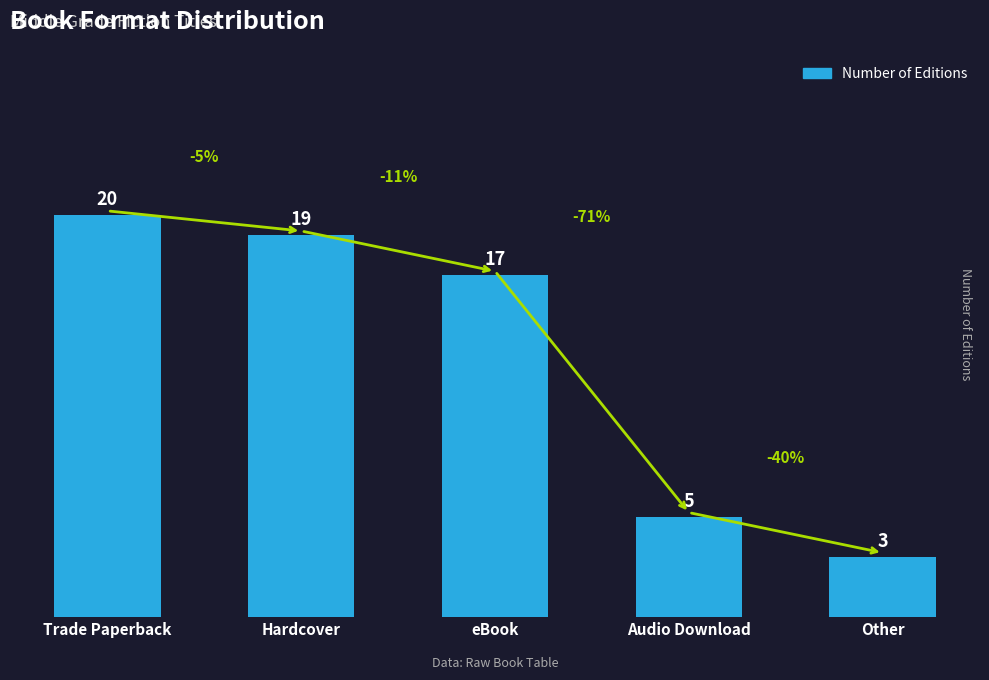

How many series are shown in this chart?

1